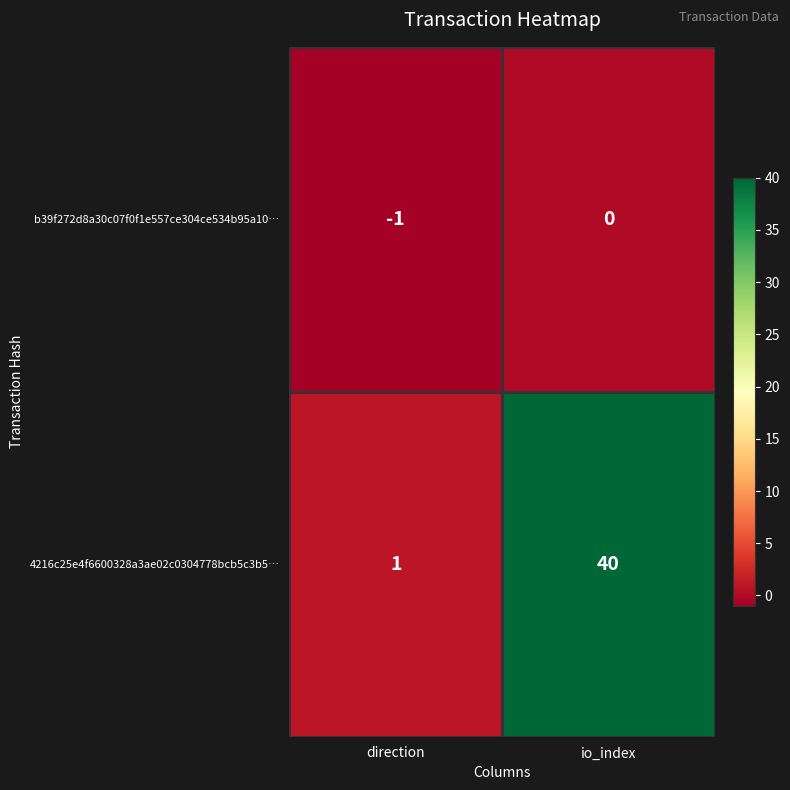

What is the sum of all 4216c25e4f6600328a3ae02c0304778bcb5c3b5… values?

41